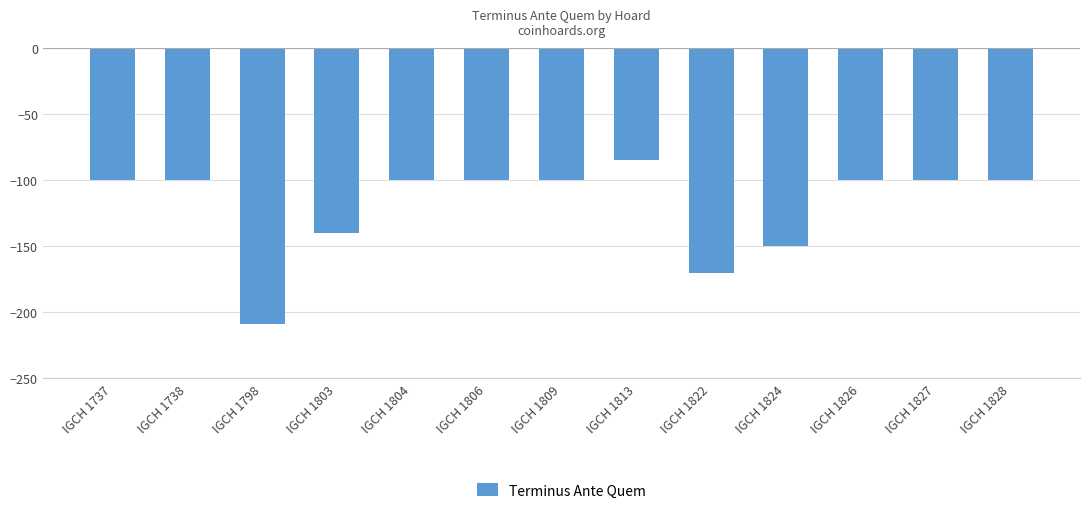

How many data points are less than -100?

4